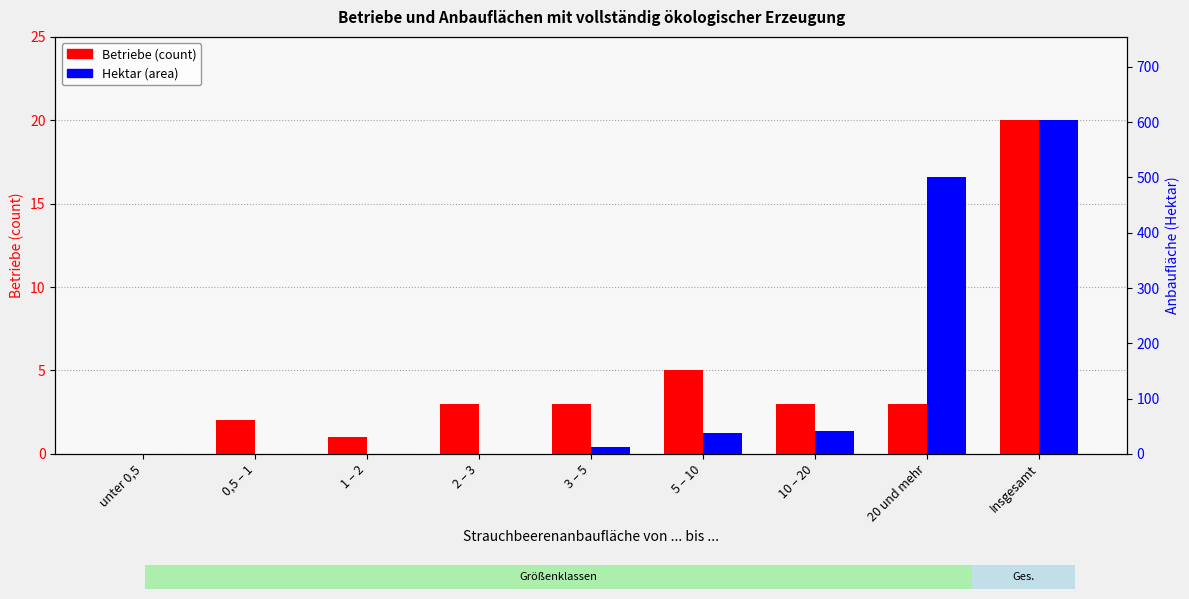

Which series has the largest range (max minus min)?

Hektar (area)